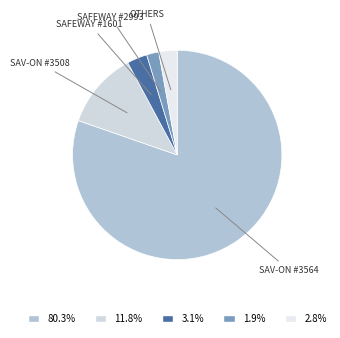

Which slice represents more than half of the pie?

Sav-On #3564